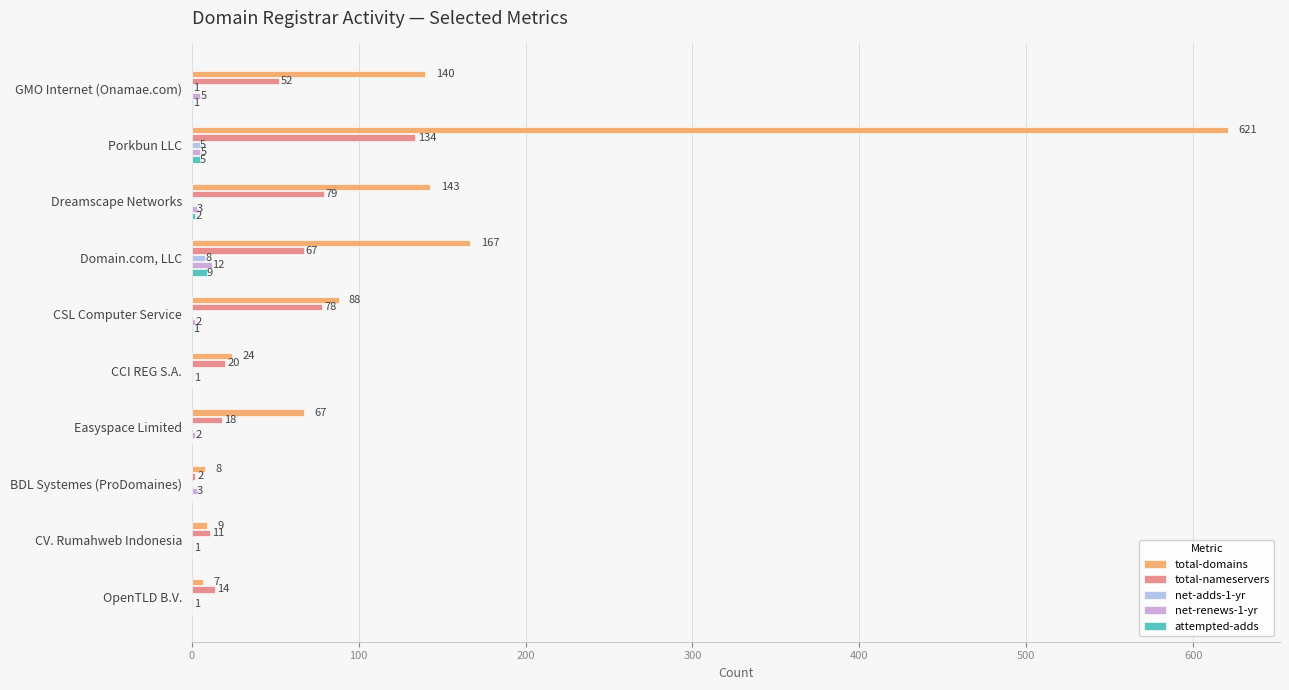

Where is net-adds-1-yr nearest to the value 4?

Porkbun LLC